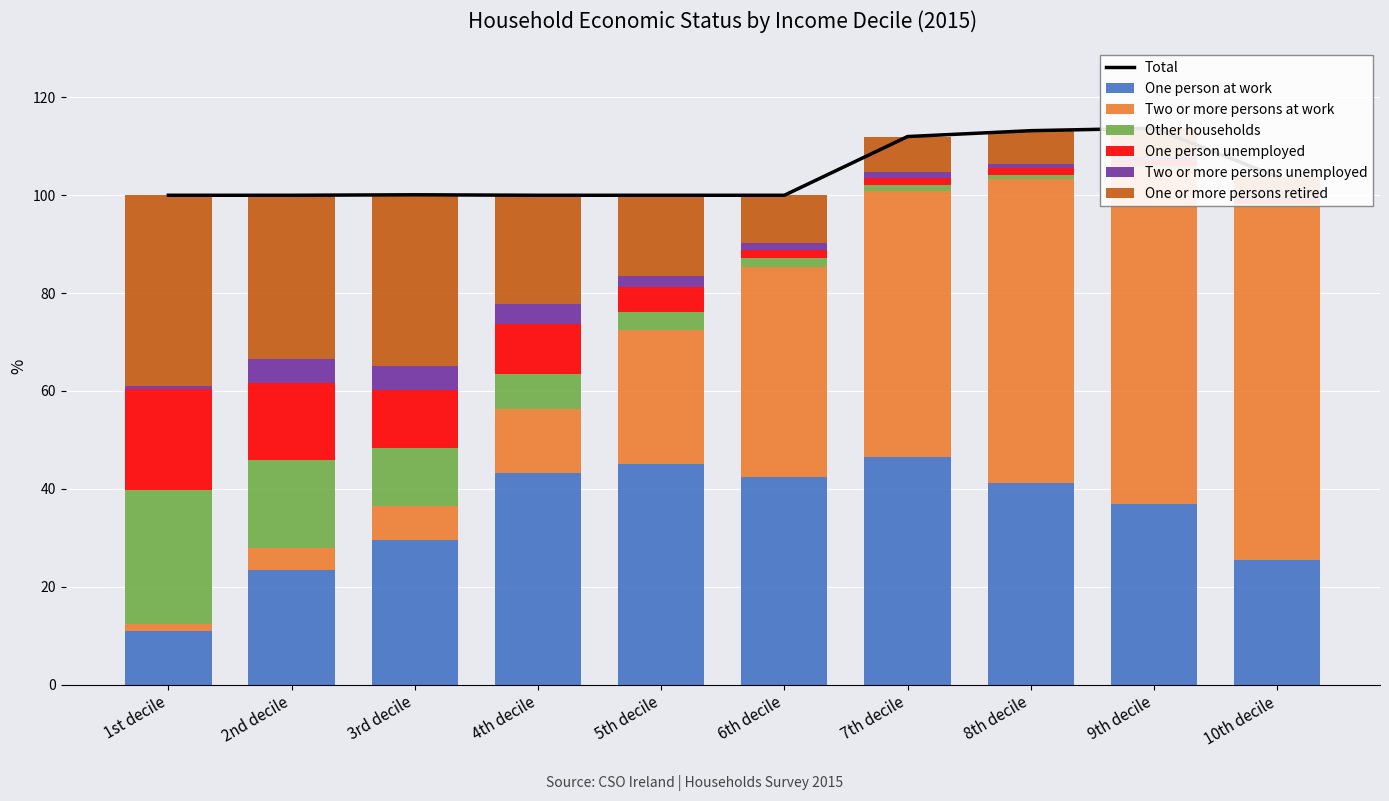

How many groups of bars are there?

10